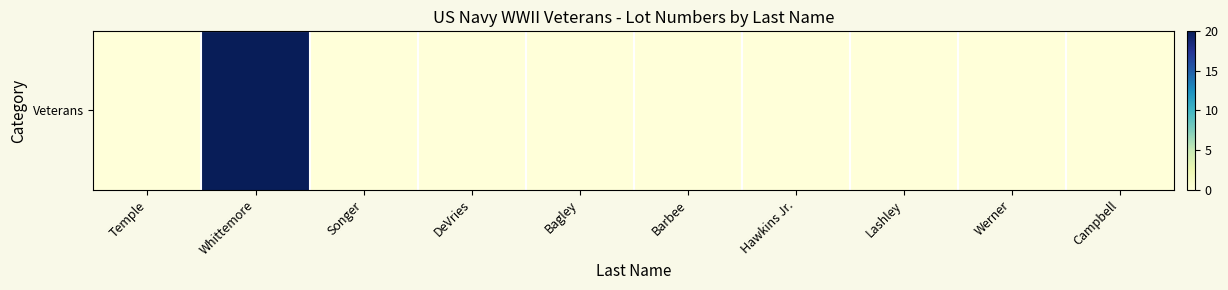

Which has a higher value, Lashley or Hawkins Jr.?

Lashley